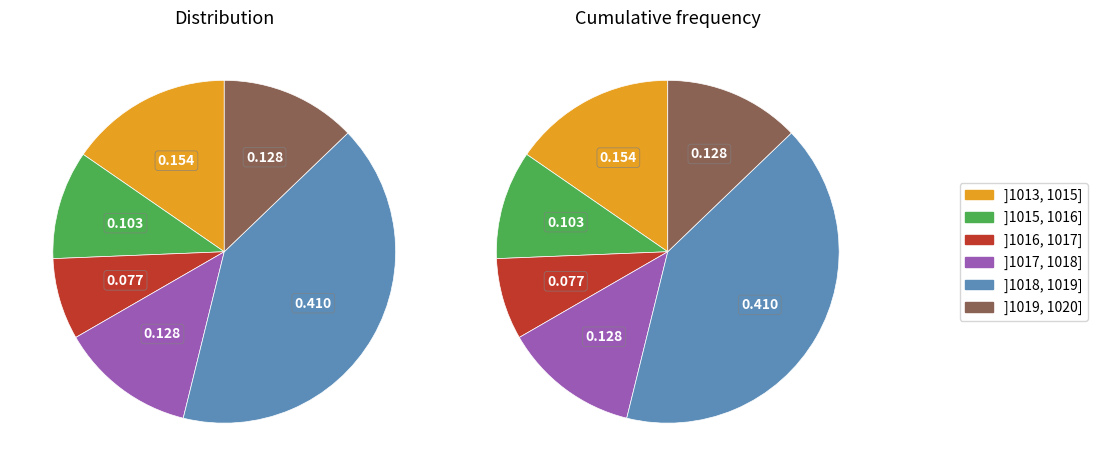

The 6 slice represents 10% of the pie. True or false?

False